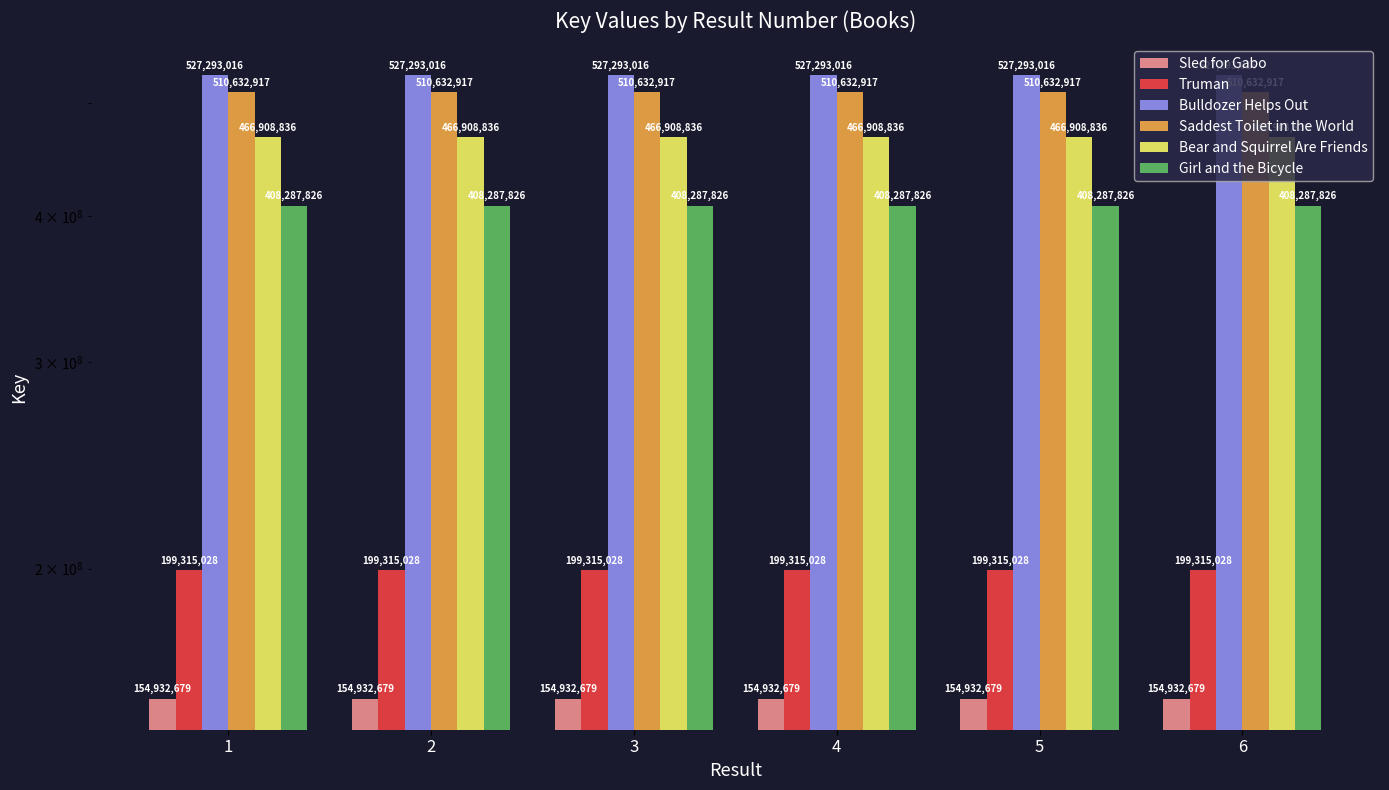

Read the Saddest Toilet in the World value at 1.

510632917